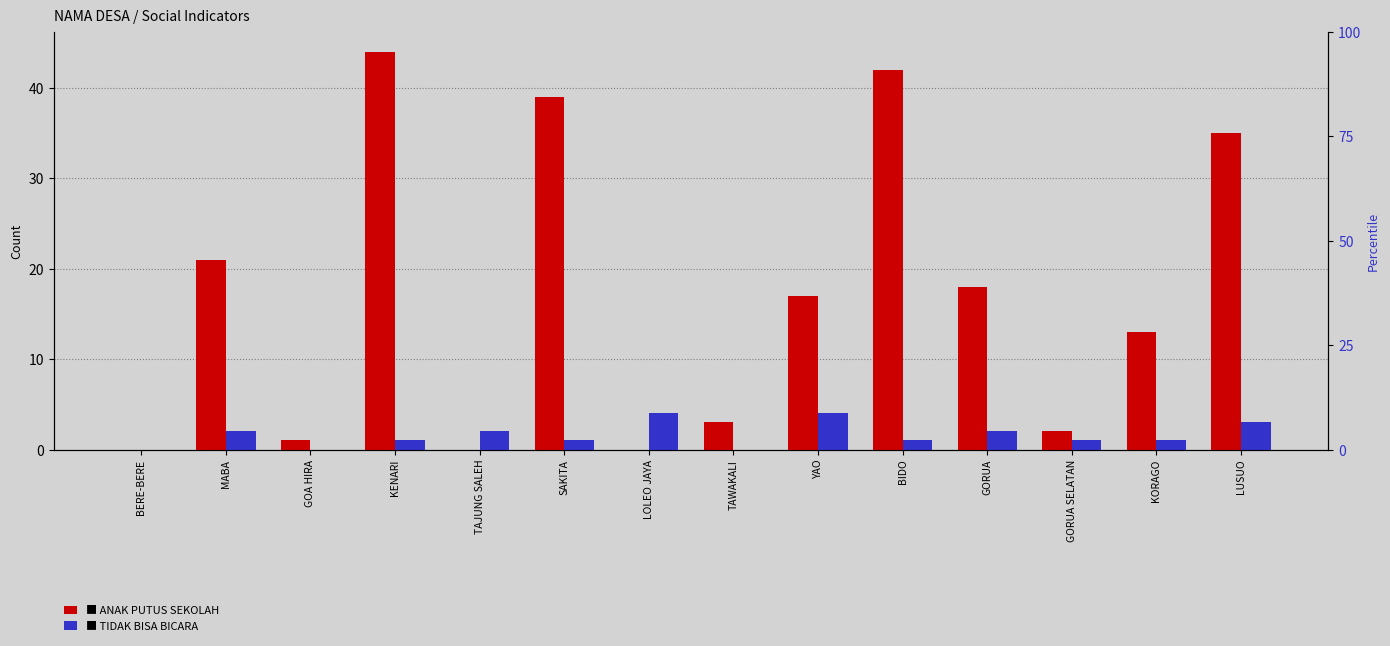

At which category does the chart reach its minimum across all series?

BERE-BERE